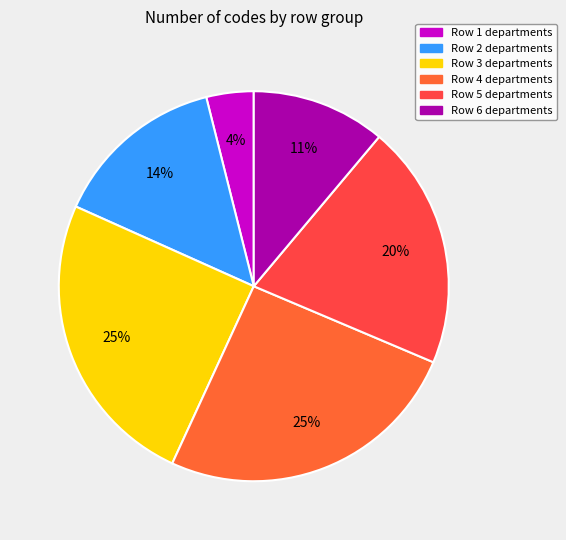

Count the number of slices in the pie.

6